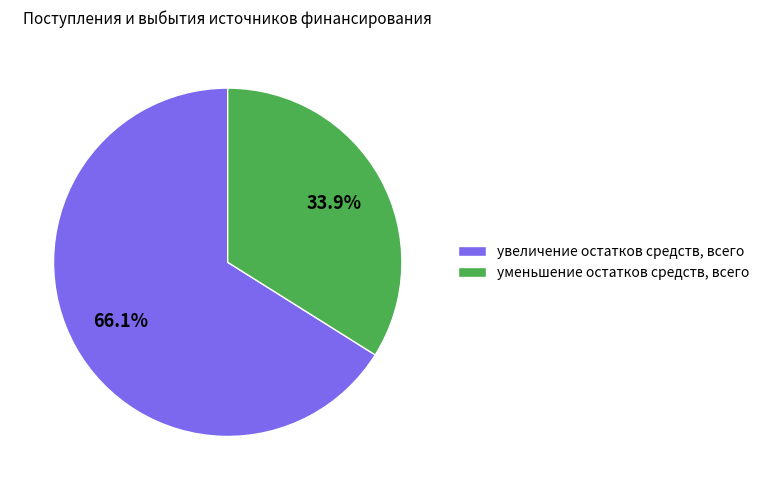

Is there a majority slice in this chart?

Yes